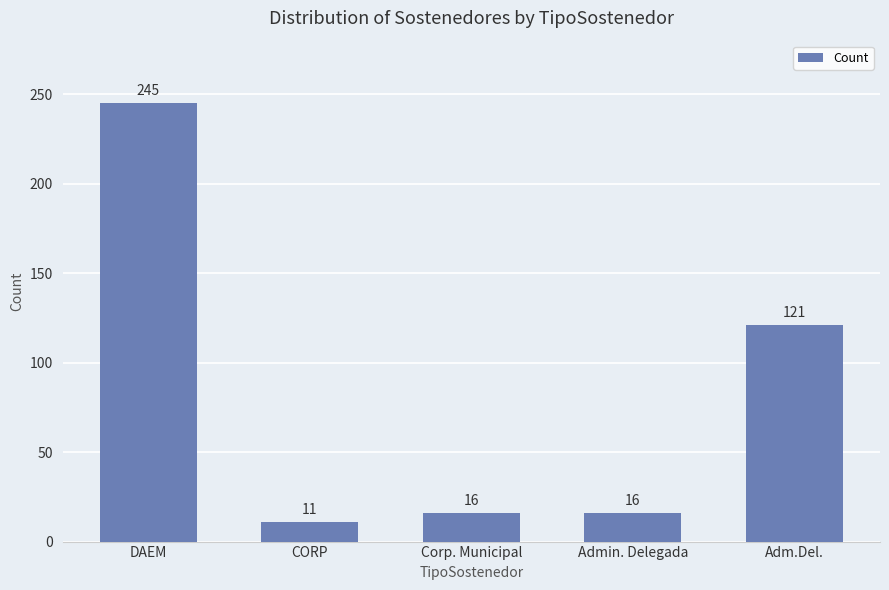

Between CORP and Admin. Delegada, which is larger?

Admin. Delegada